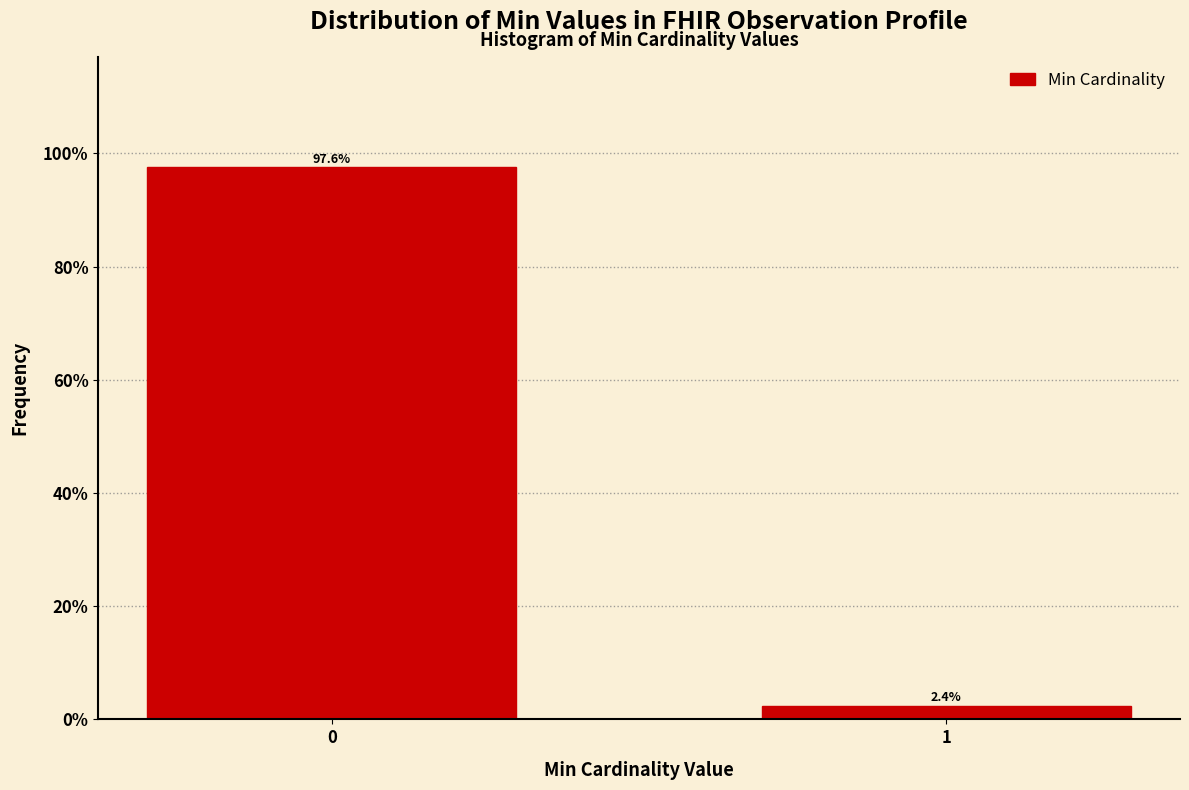

Reading left to right, transcribe all the data shown in this chart.

0=97.6	1=2.4